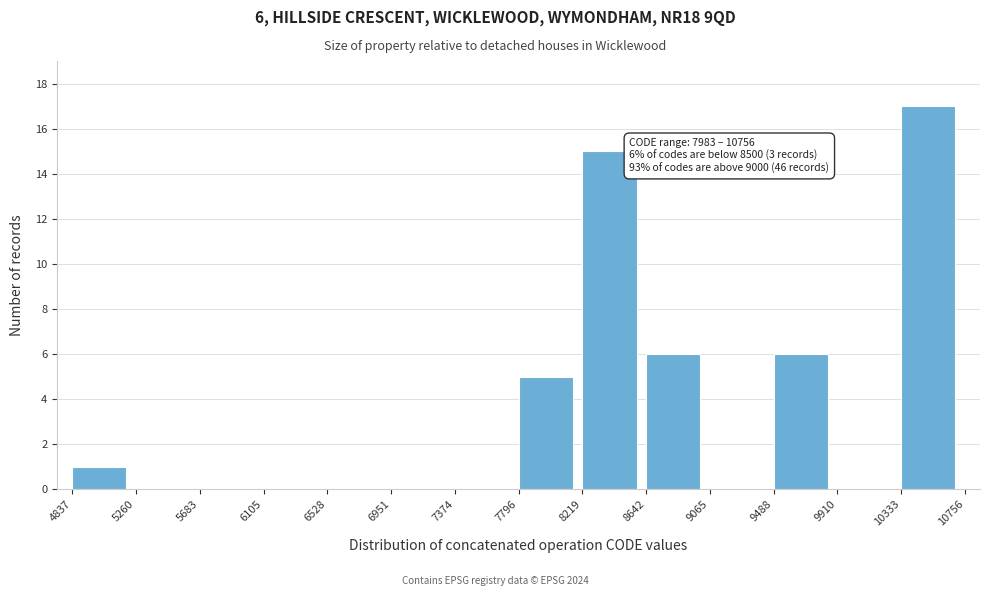

Over which range of the x-axis is the bar tallest?

10333 to 10756